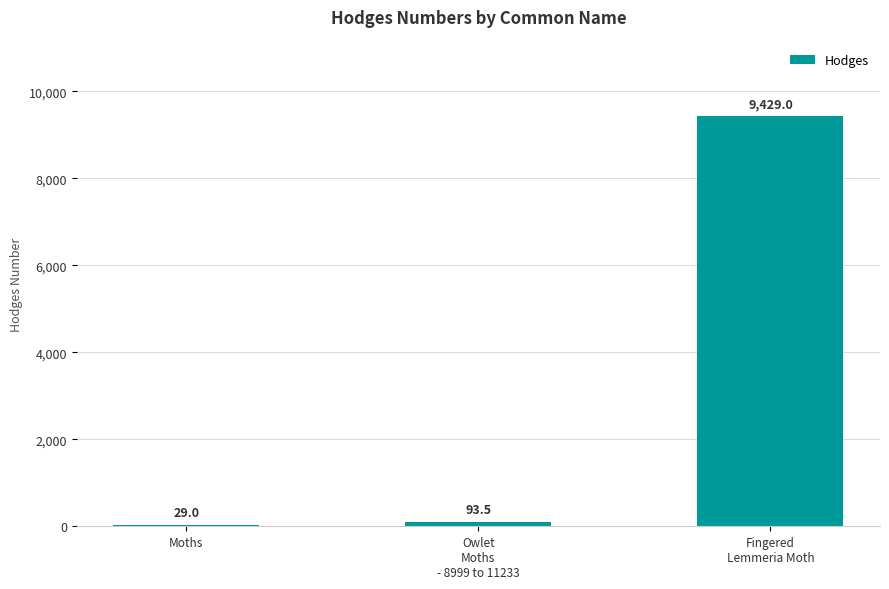

The chart shows a value of 29.0 at Moths. True or false?

True